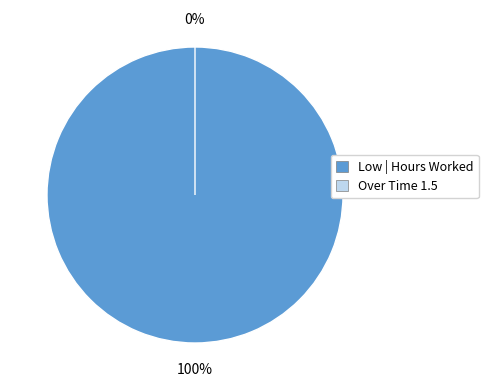

Is it true that Day 16 is 1% of the pie?

False